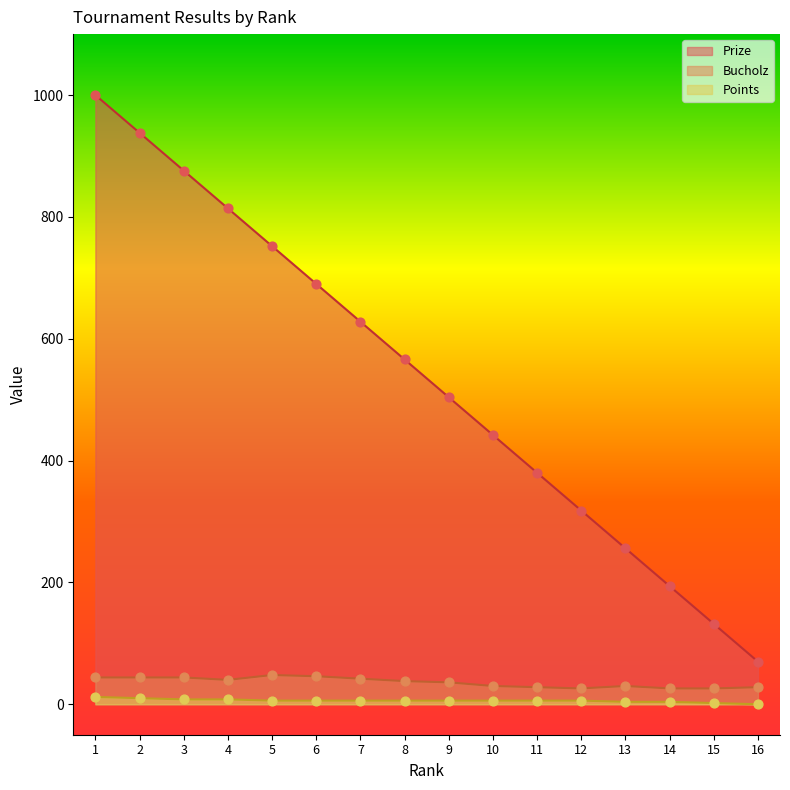

Which series reaches the maximum Y coordinate?

Prize